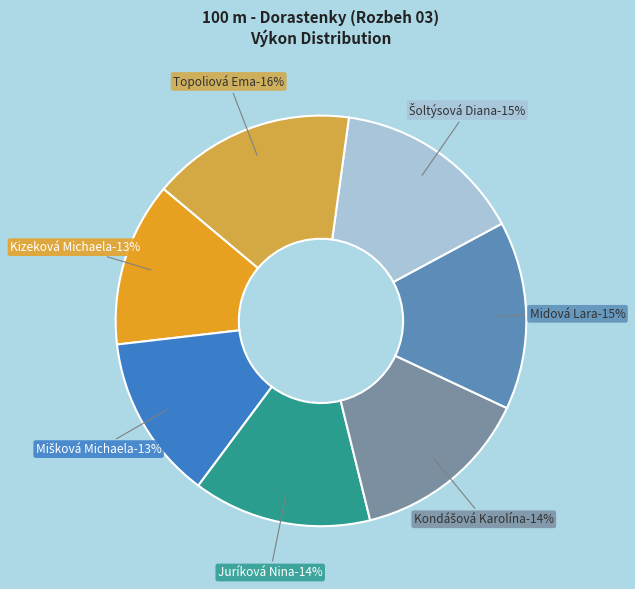

To the nearest percent, what is the difference between the Mišková Michaela and Šoltýsová Diana slice percentages?

2%